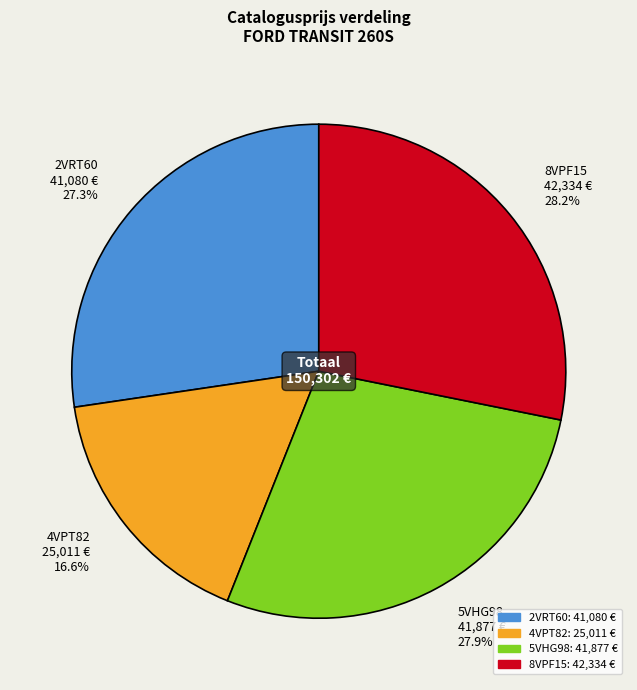

Do 8VPF15 and 5VHG98 together represent more than half of the pie?

Yes